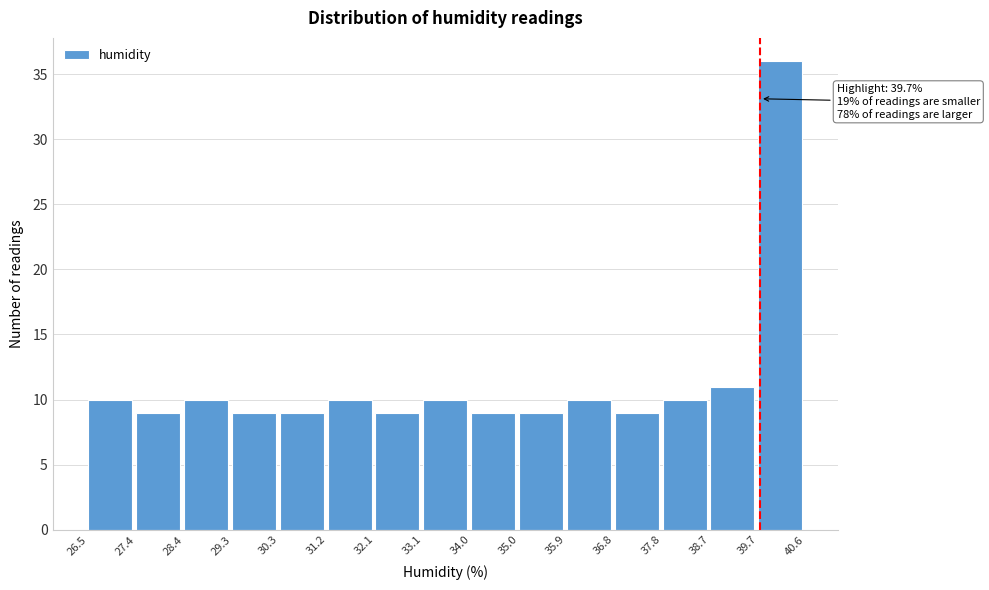

Which range on the x-axis has the tallest bar?

39.7 to 40.6